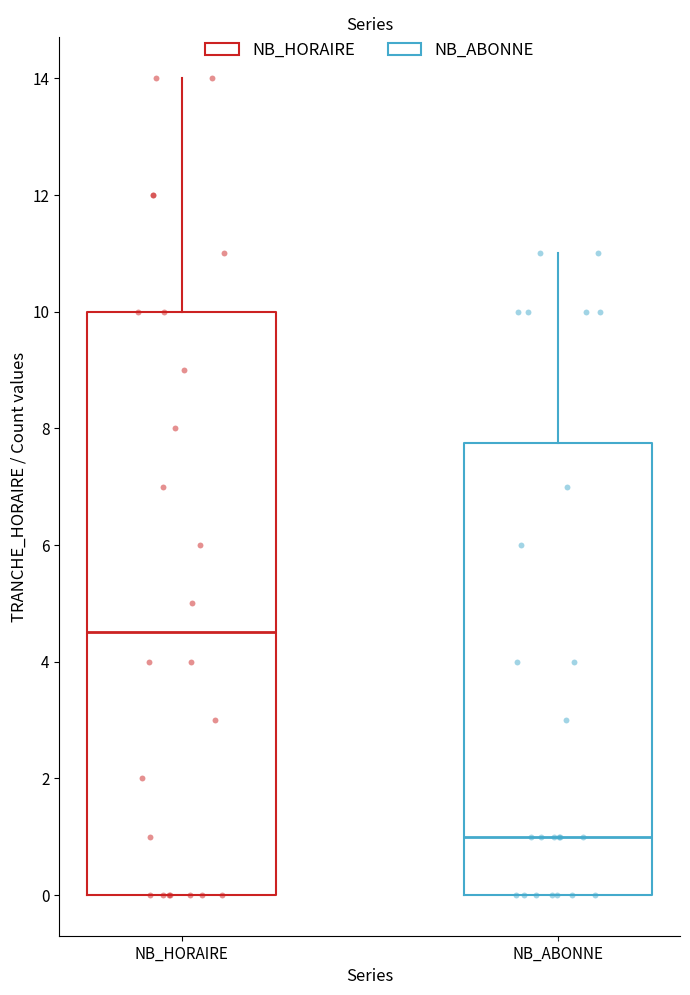

Which box is the tallest, from its lower edge to its upper edge?

NB_HORAIRE